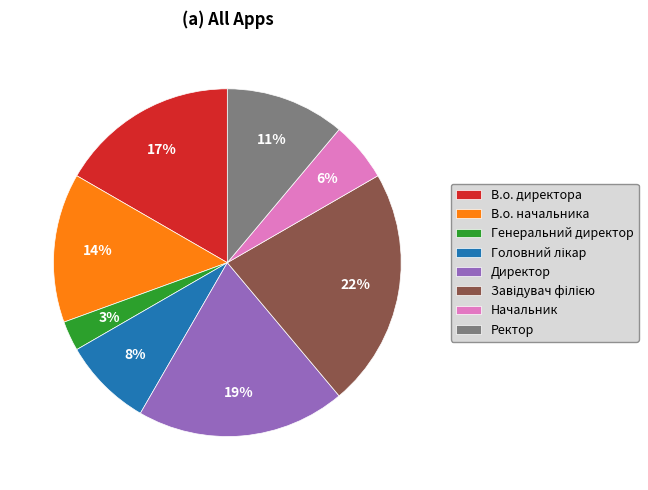

Is it true that Ректор is 1% of the pie?

False